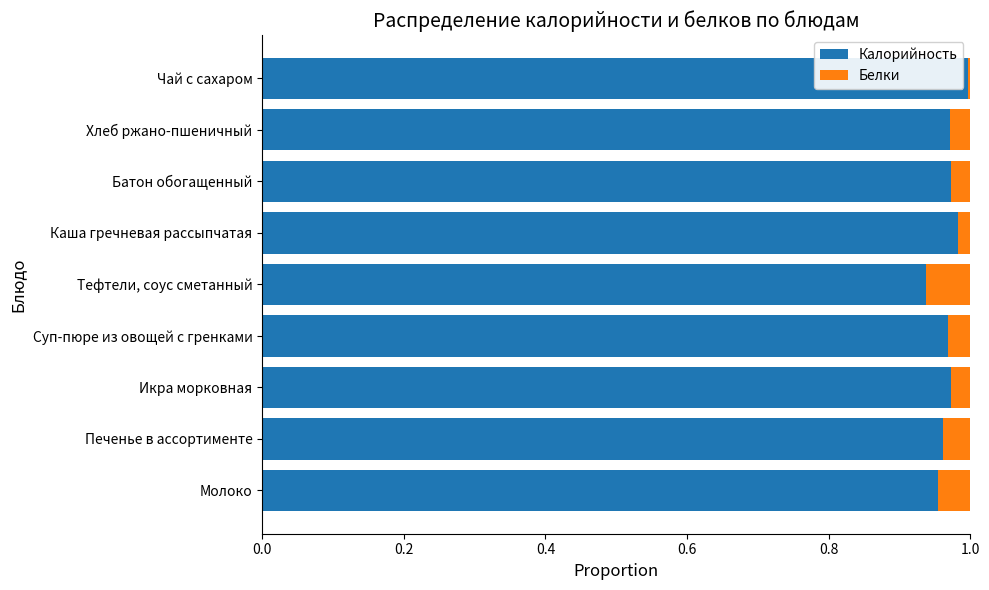

Is it true that Калорийность equals 1.5 at Печенье в ассортименте?

False